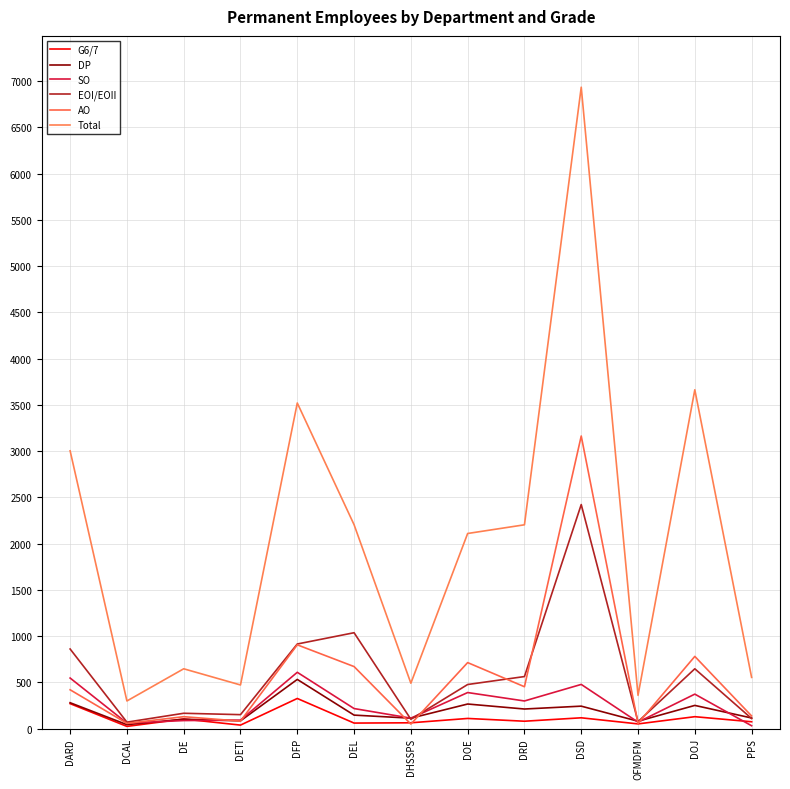

What position from the left is DRD?

9